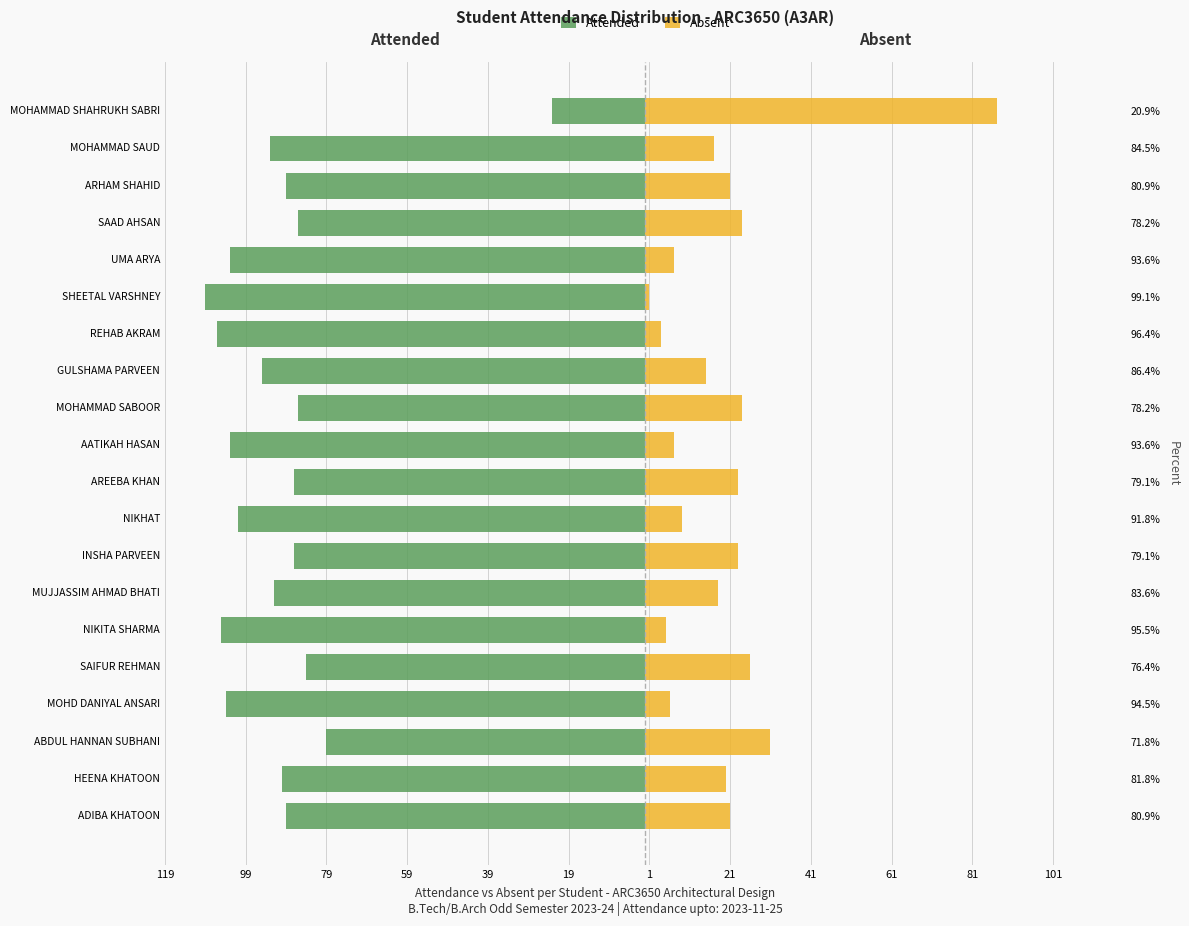

Count the number of categories in the chart.

20